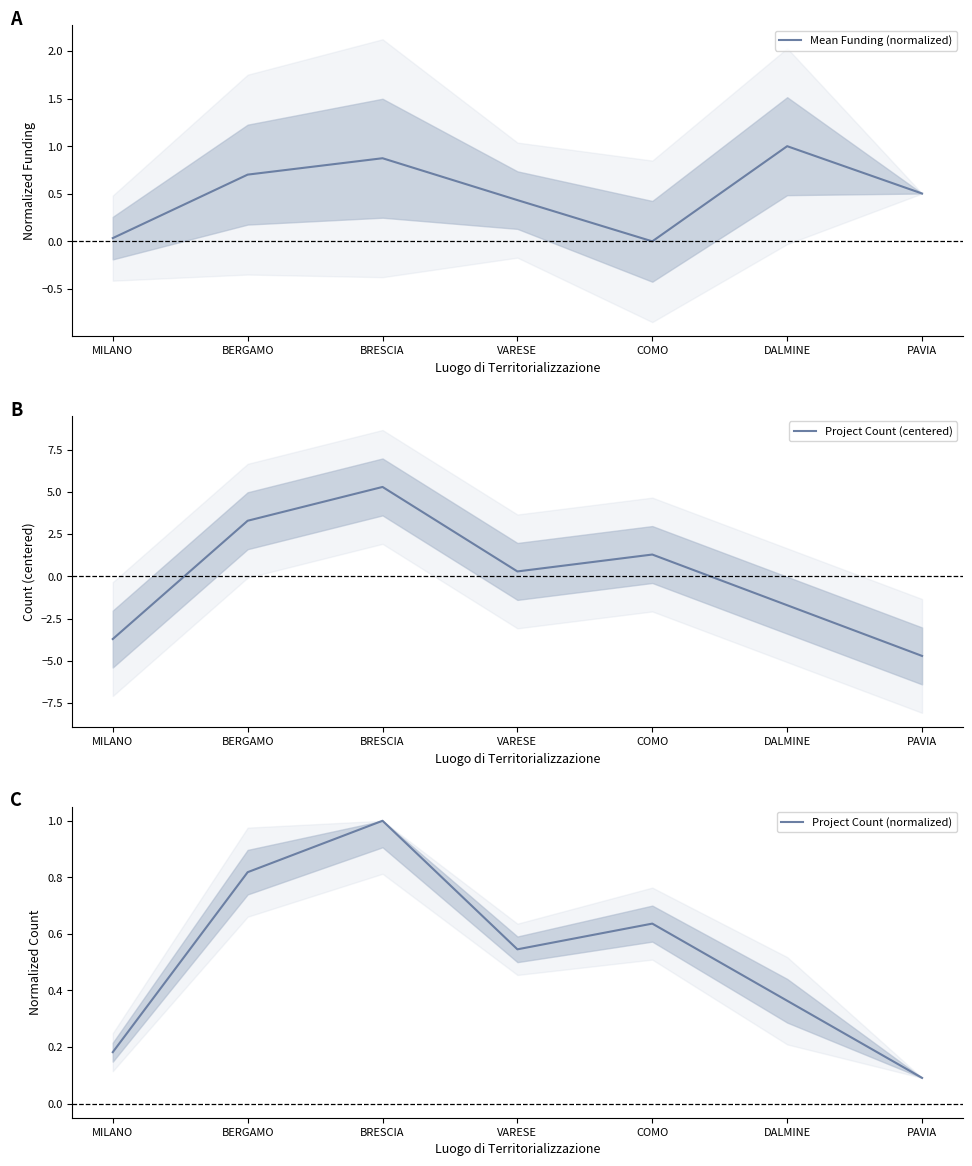

At which category is the sum across all series the highest?

BRESCIA